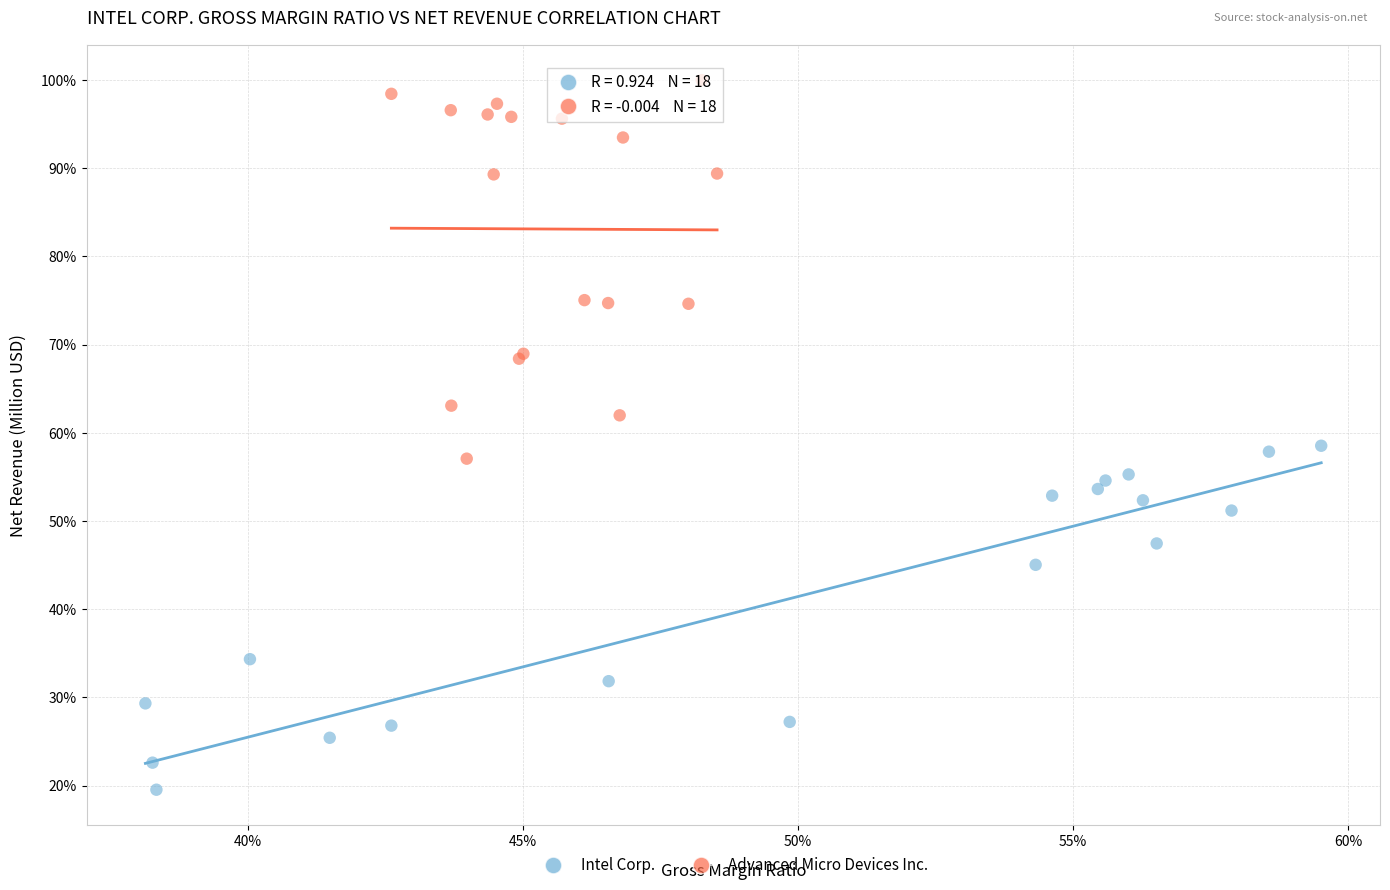

What are all the series names shown in the legend?

Intel Corp., Advanced Micro Devices Inc.